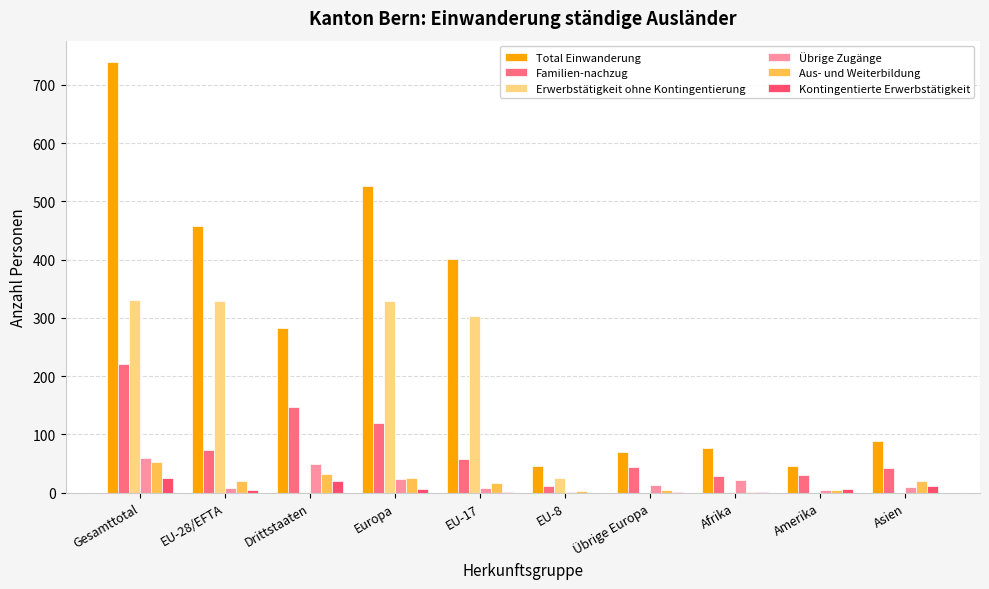

Are the bars grouped side by side (vs. stacked)?

Yes